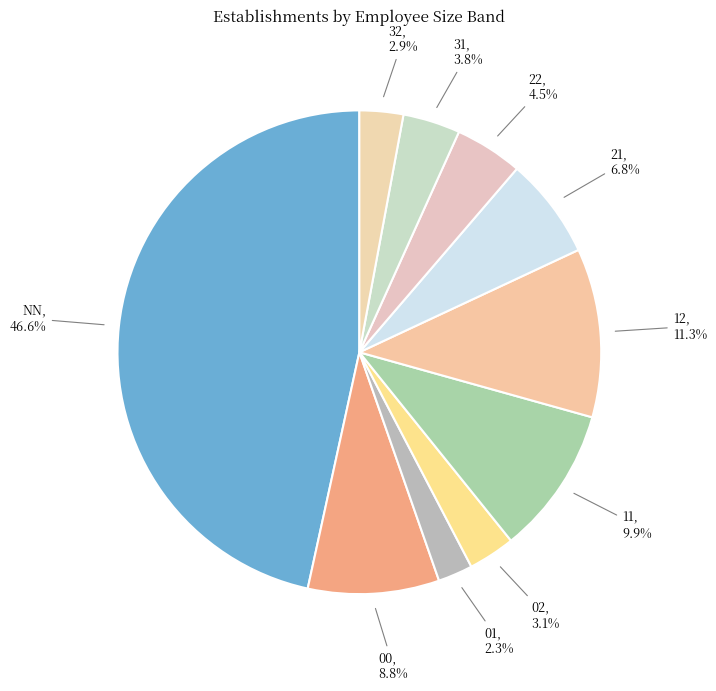

How many slices are in this pie chart?

10